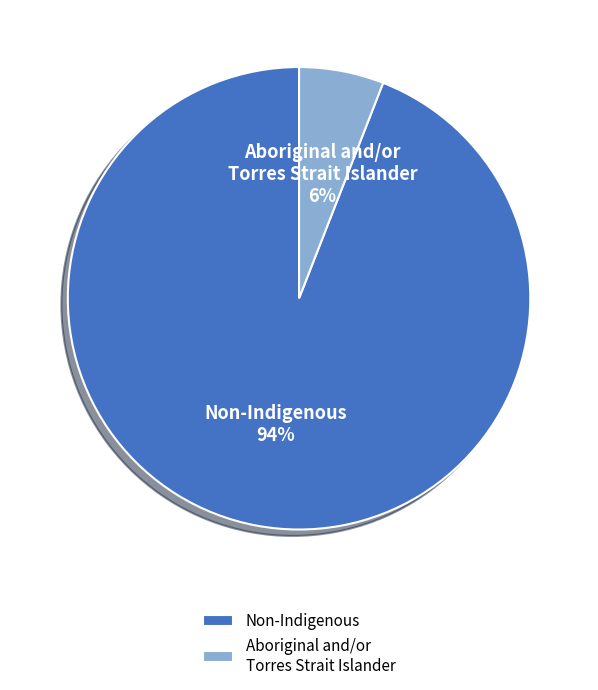

True or false: Aboriginal and/or Torres Strait Islander accounts for 1% of the total.

False